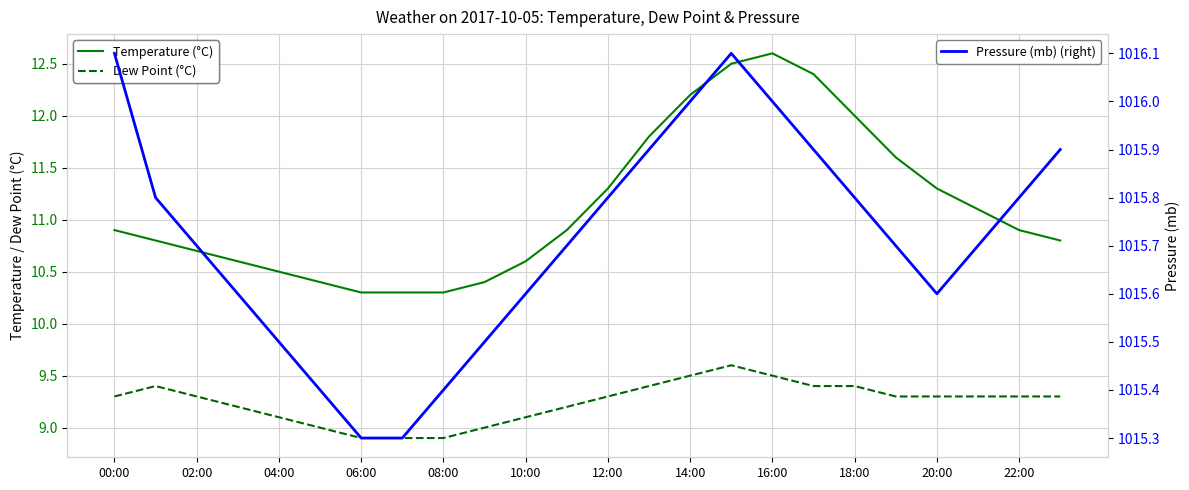

The value of Dew Point (°C) at 18:00 is 9.4. True or false?

True